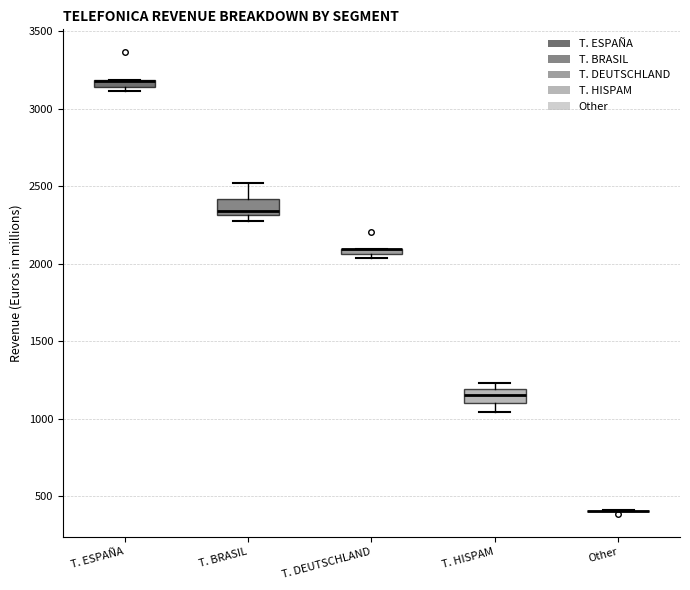

Where is the lower edge of the box for T. HISPAM on the y-axis? The values are not printed on the chart, so give them approximately, as read against the axis.

1100